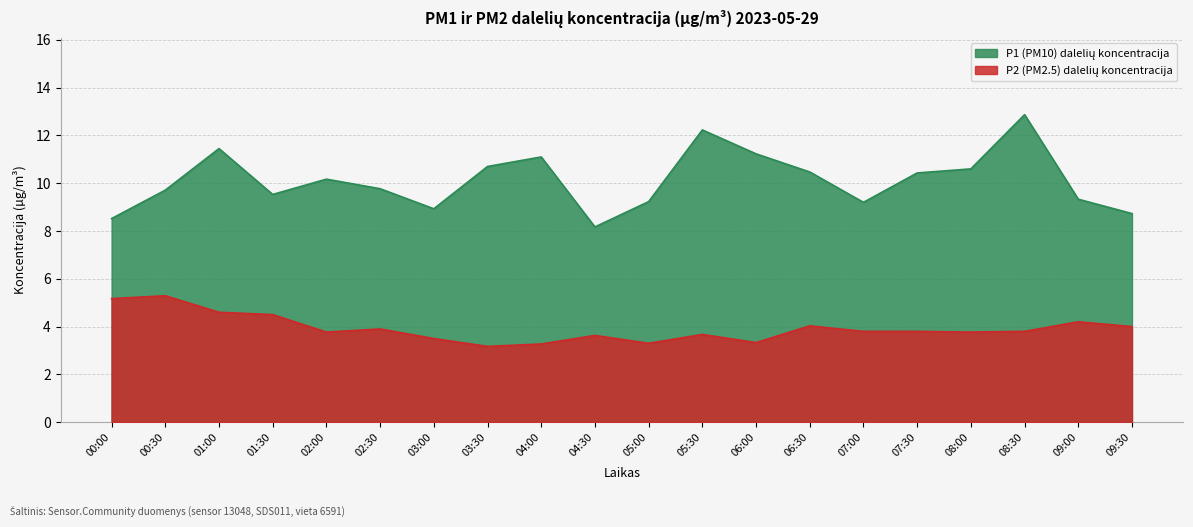

True or false: P2 and P1 cross at least once.

False